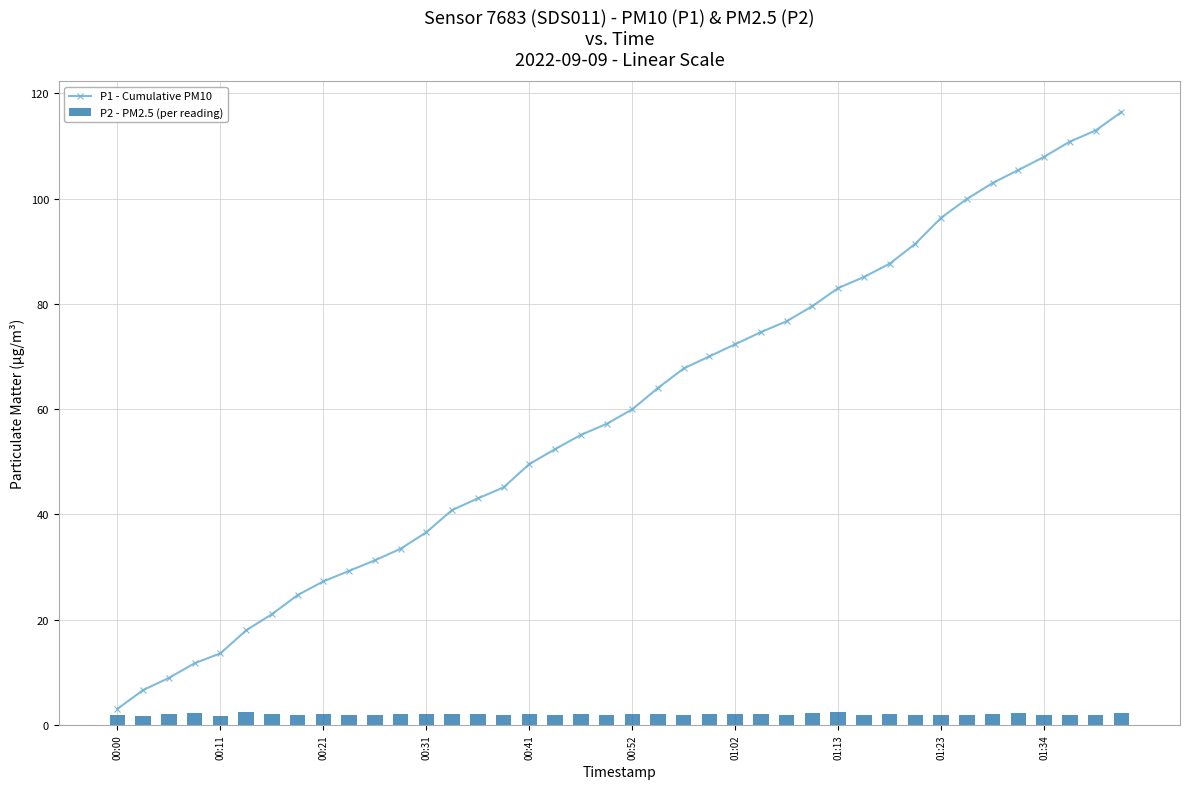

What is the average value of the P2 - PM2.5 (per reading) series?

2.0